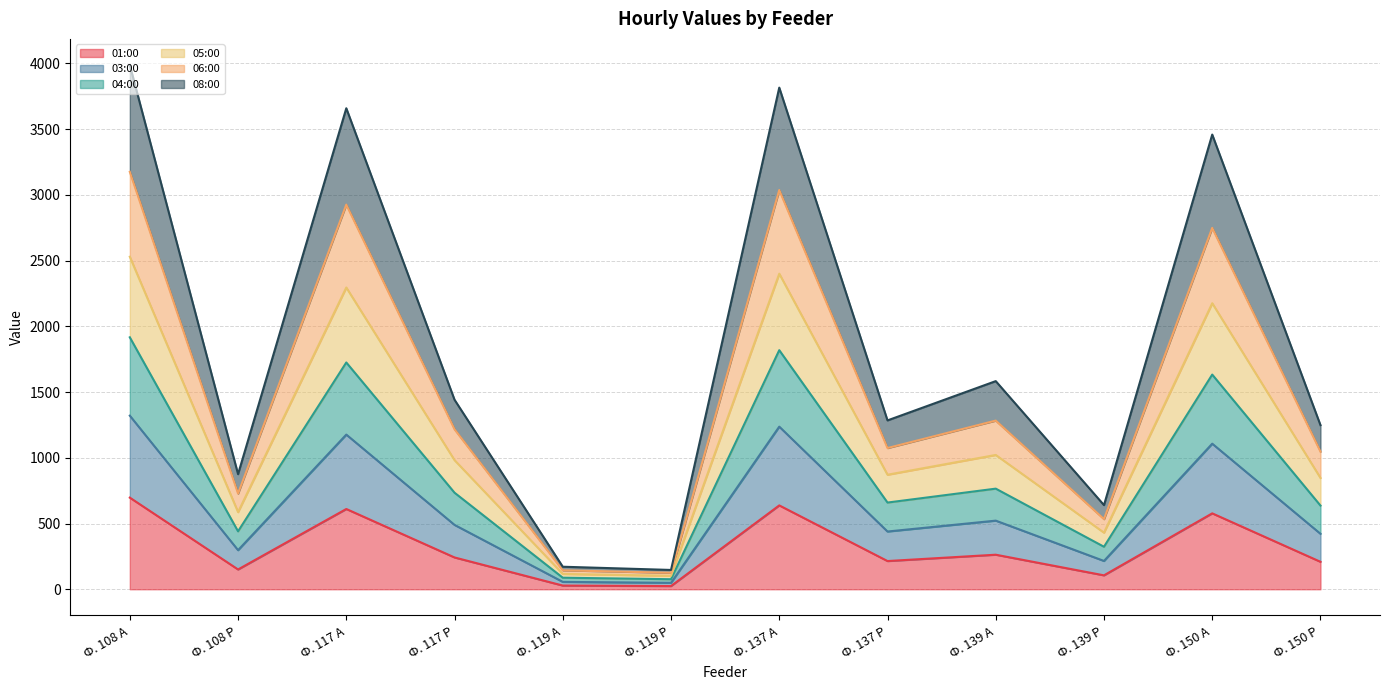

Which label corresponds to the smallest value in the chart?

Ф. 119 Р